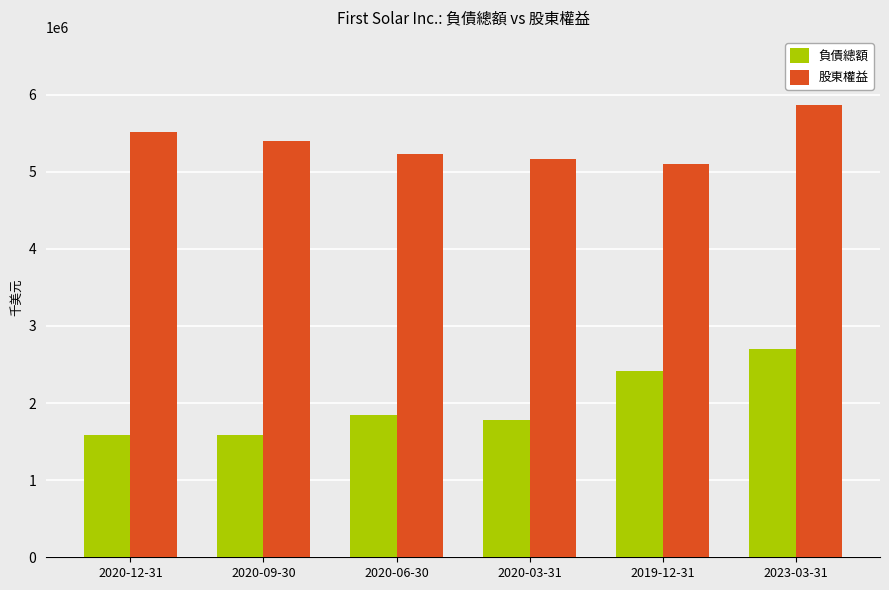

Is the value of 負債總額 at 2023-03-31 greater than the value of 股東權益 at 2020-09-30?

No